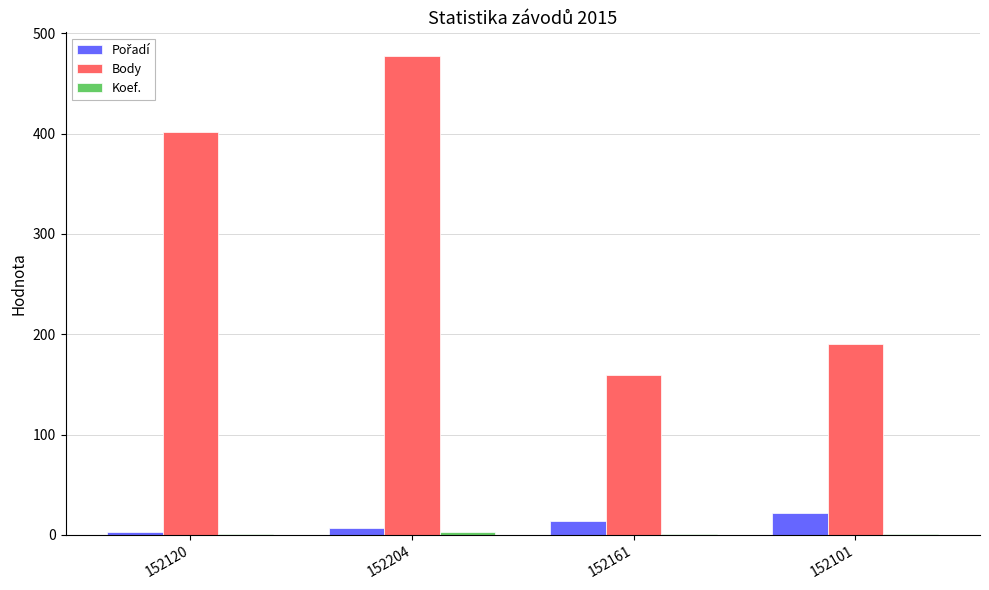

Which series has the largest total across all categories?

Body